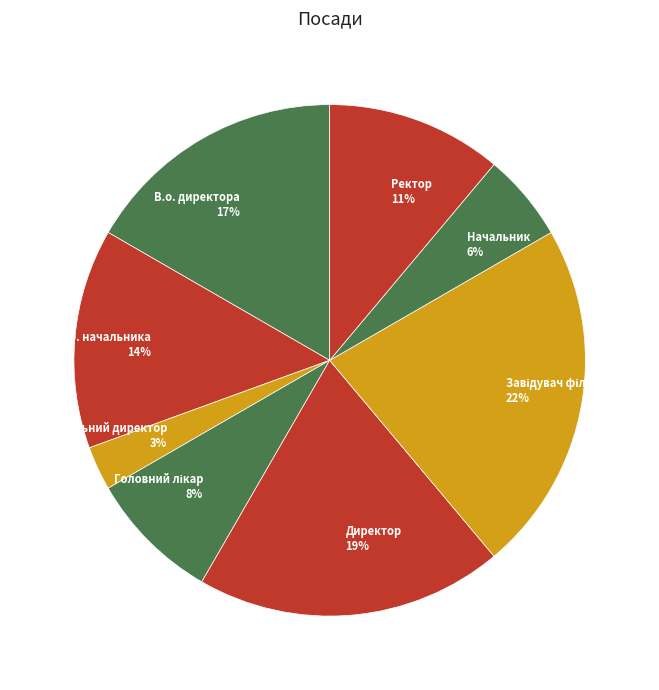

How many slices are in this pie chart?

8